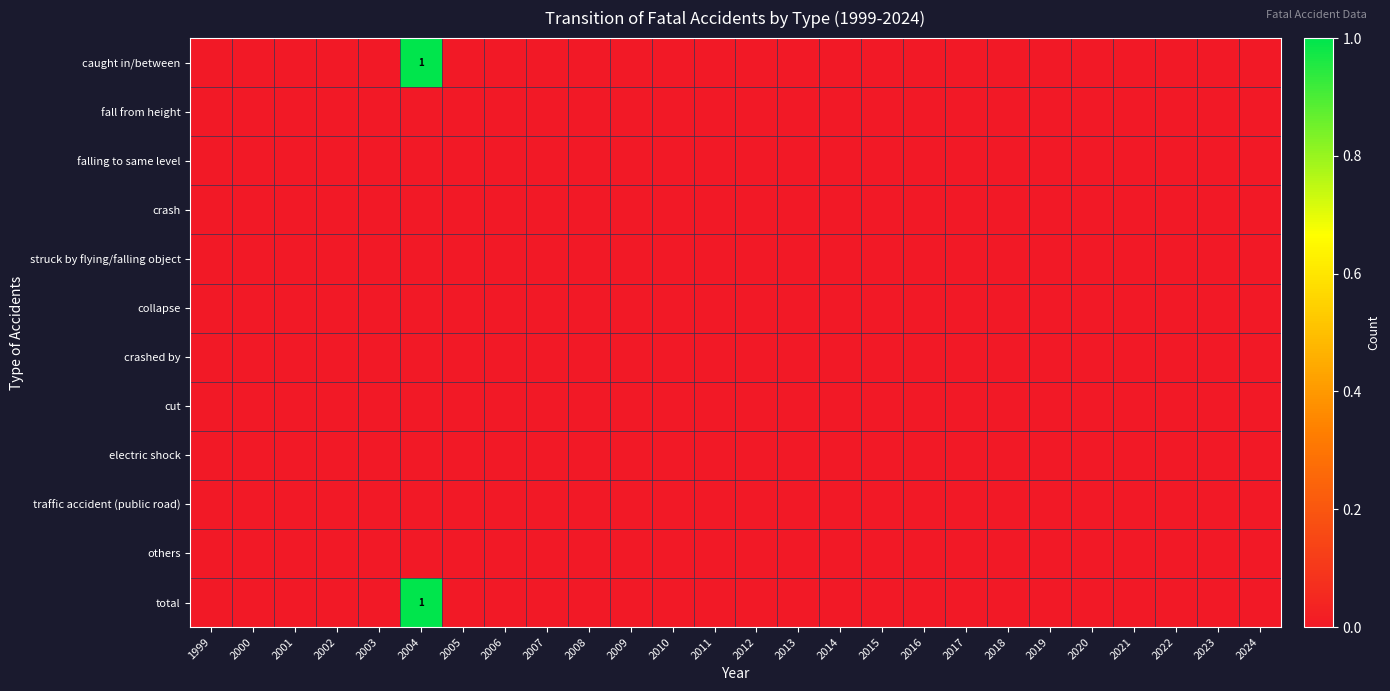

Which series has the largest total across all categories?

caught in/between